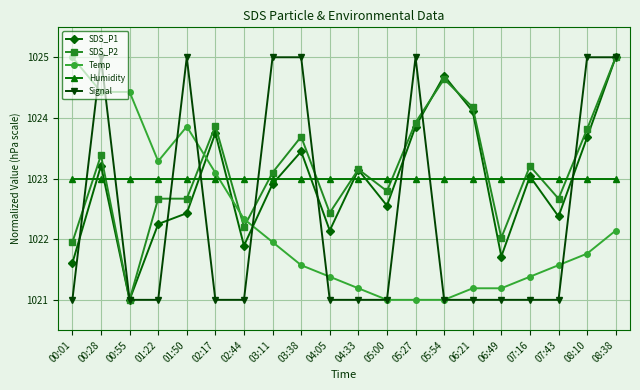

Is the value of SDS_P1 at 04:33 greater than the value of Signal at 06:49?

Yes